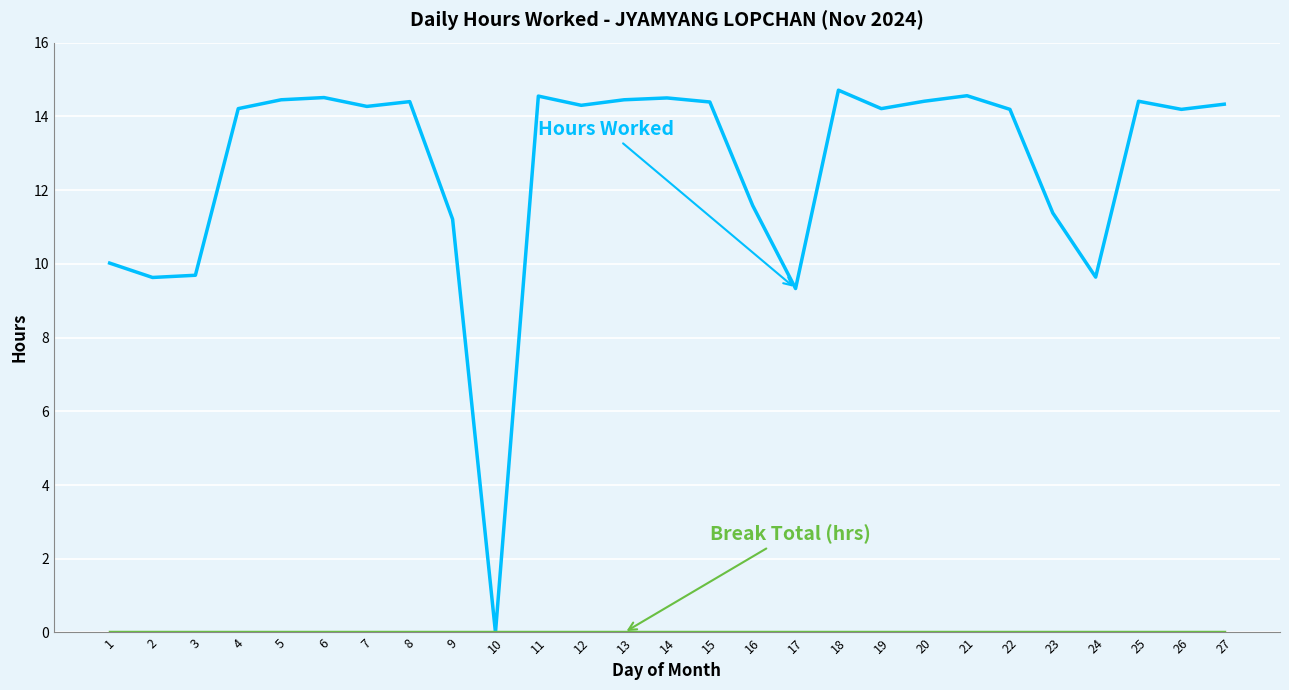

What is the spread (max minus min) of values at 1?

10.0